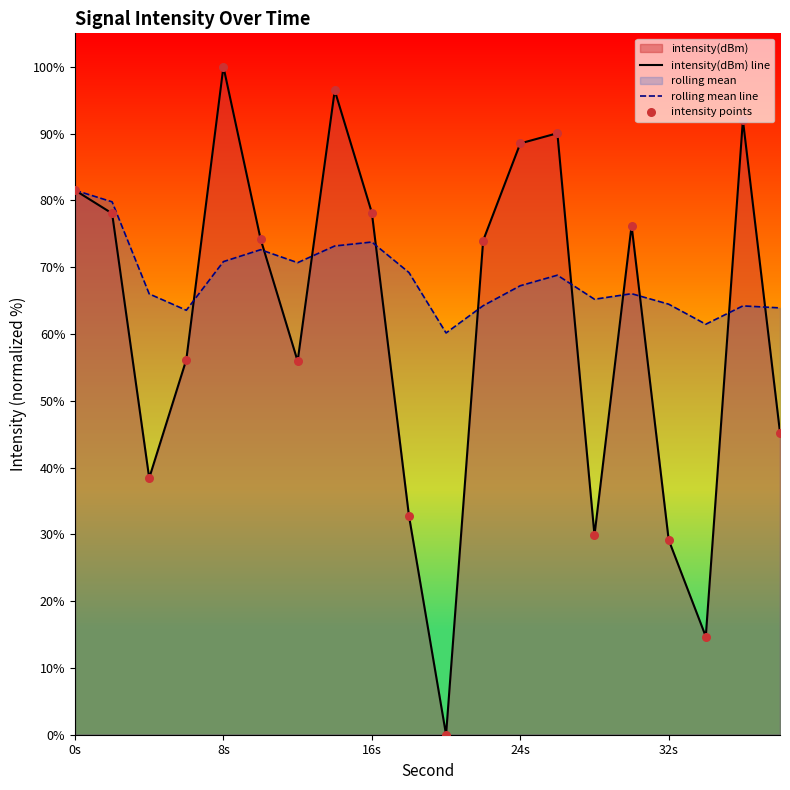

Which series has the largest Y range (max minus min)?

intensity(dBm) line